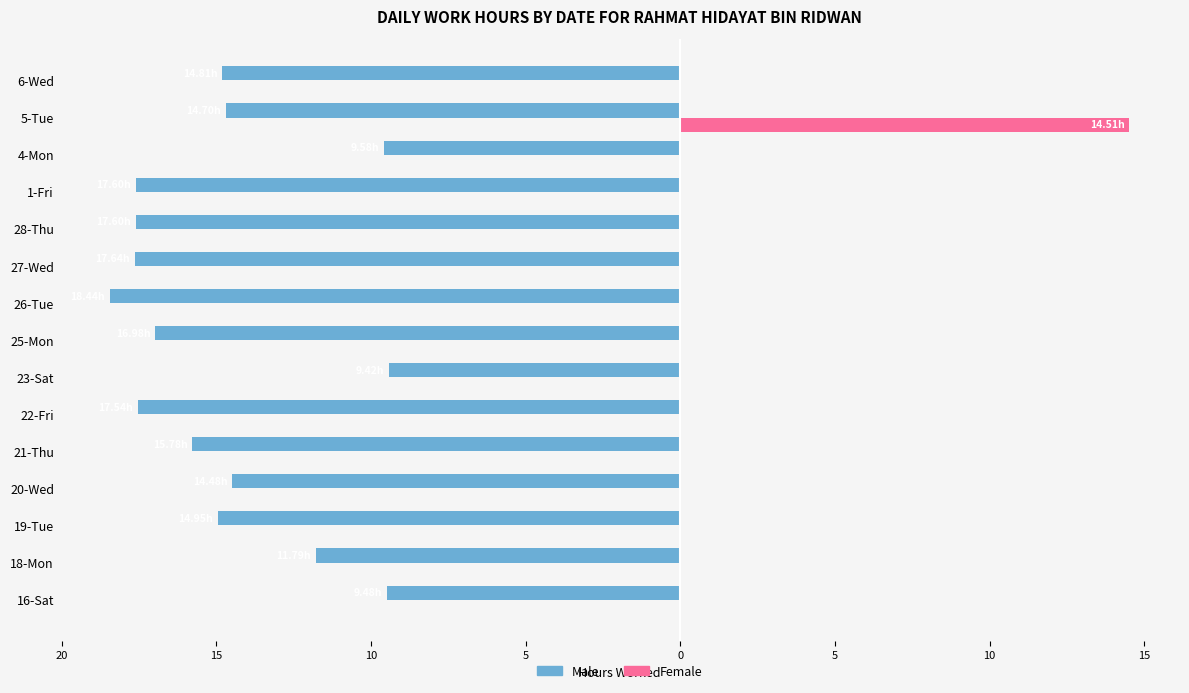

Count the number of data series in this chart.

2